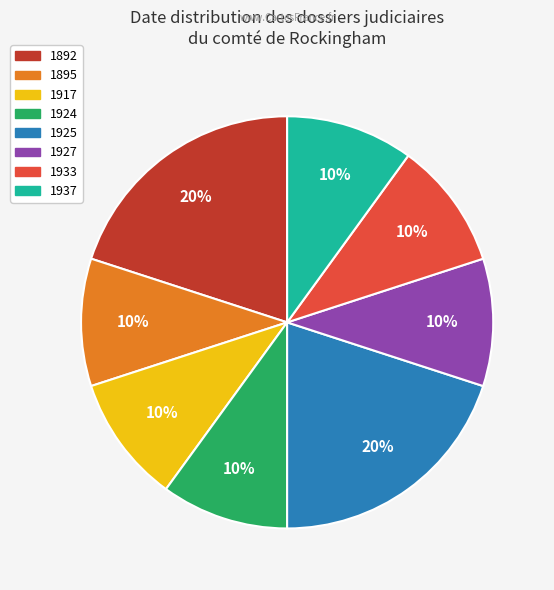

Is there any slice that represents more than half of the pie?

No